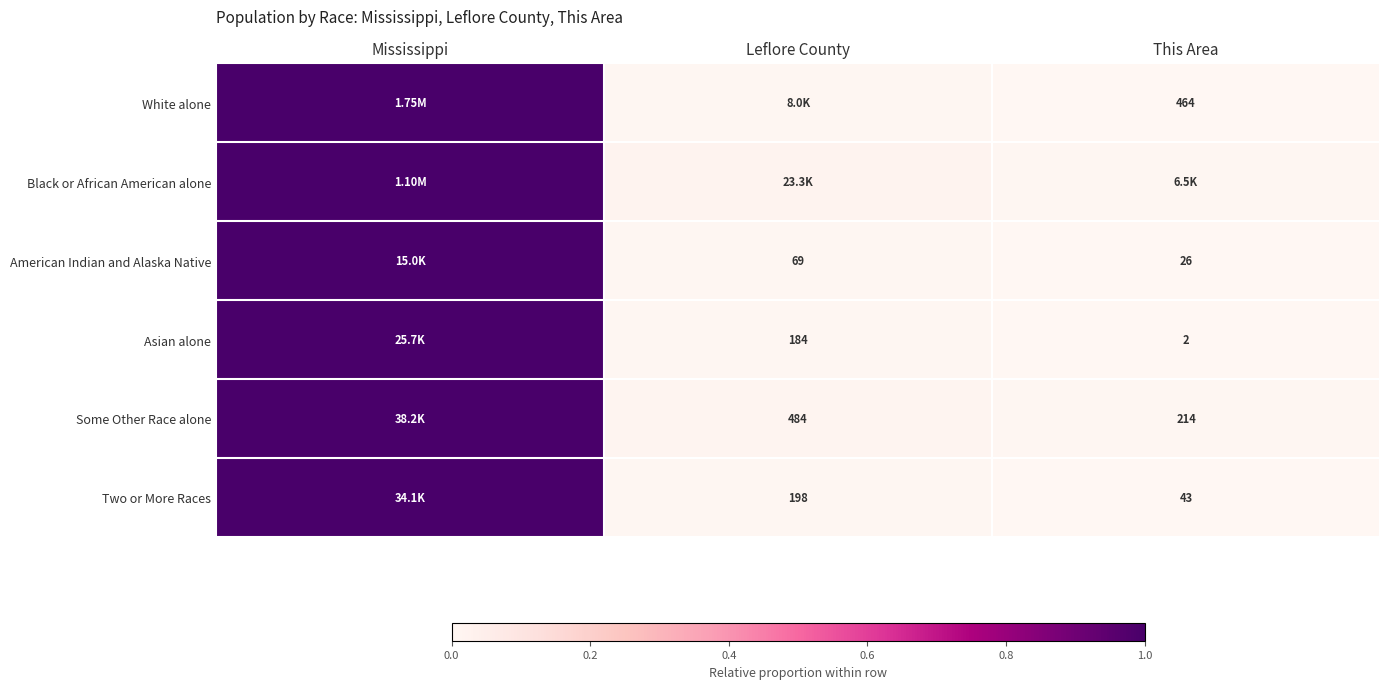

Which has a higher value, Leflore County or Mississippi?

Mississippi